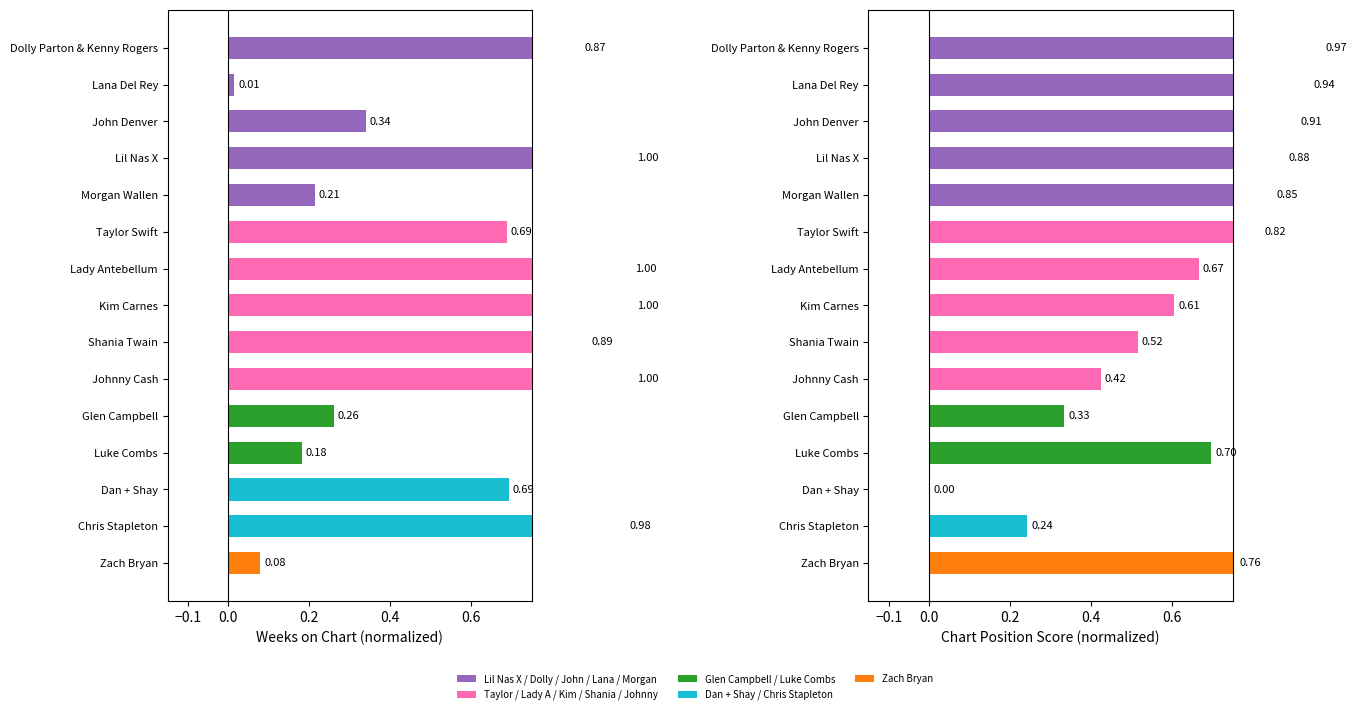

Reading left to right, extract all data points from this chart.

avg_position: 1.0	0.9	0.9	0.9	0.8	0.8	0.7	0.6	0.5	0.4	0.3	0.7	0.0	0.2	0.8
avg_weeks: 0.9	0.0	0.3	1.0	0.2	0.7	1.0	1.0	0.9	1.0	0.3	0.2	0.7	1.0	0.1